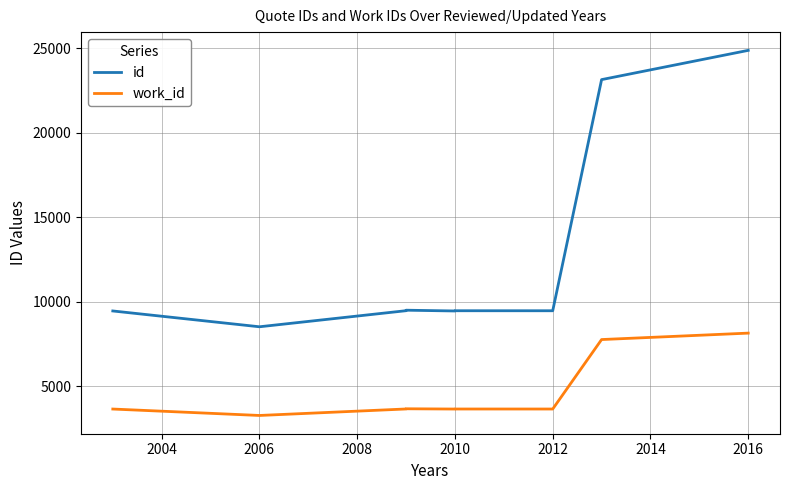

True or false: work_id and id cross at least once.

False